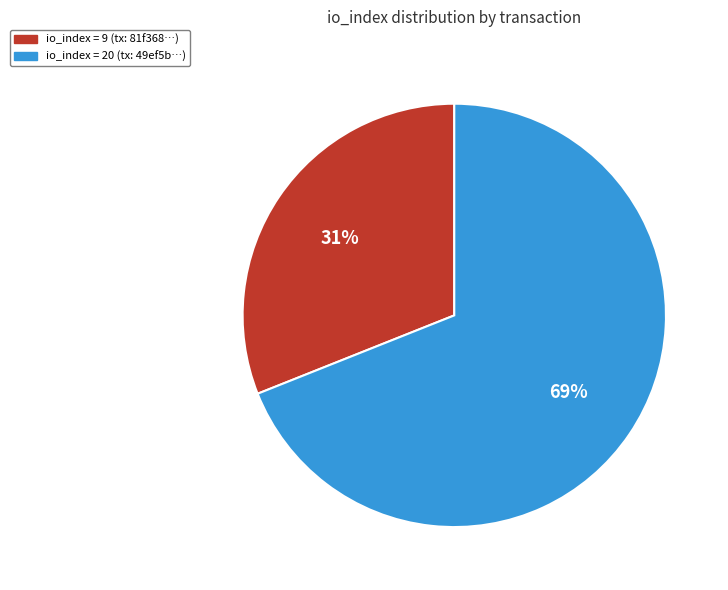

To the nearest percent, what is the difference between the largest and smallest slice percentages?

38%